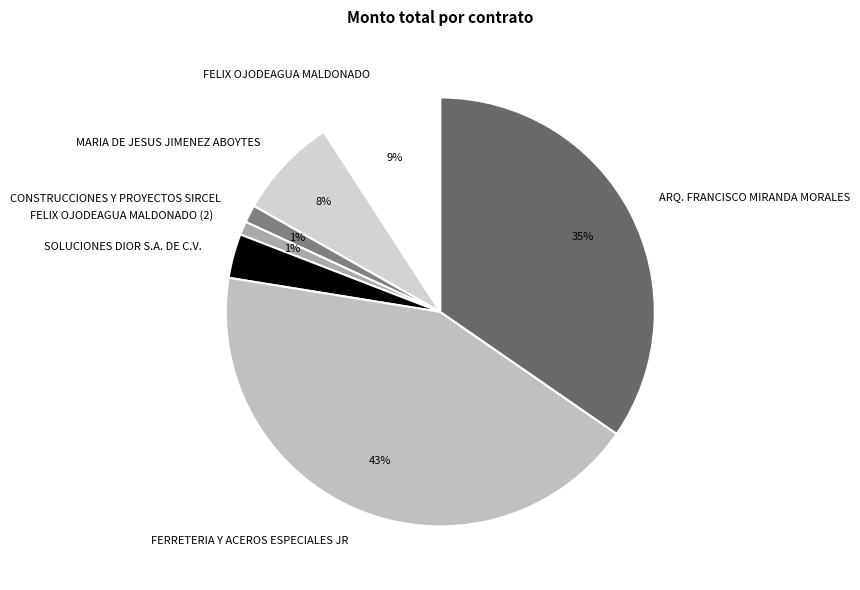

Does any single category account for the majority?

No